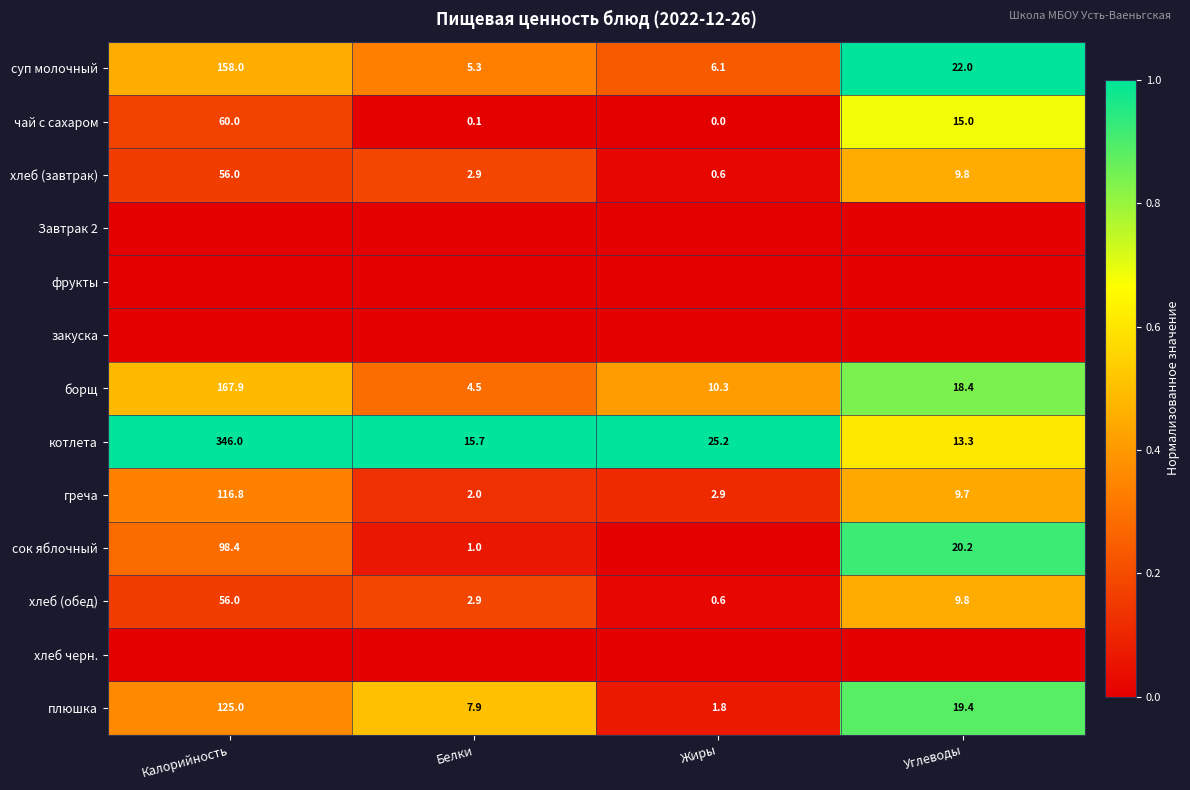

At how many categories does at least one series exceed 0?

4